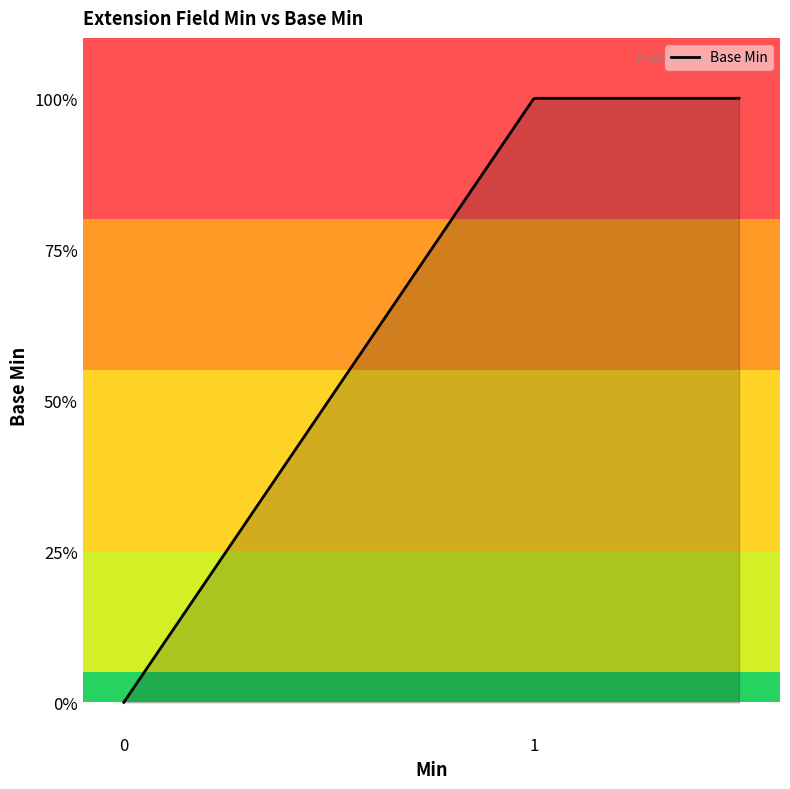

Reading left to right, extract all data points from this chart.

0	0	0	0	0	0	0	0	0	0	0	0	0	1	1	1	1	1	1	1